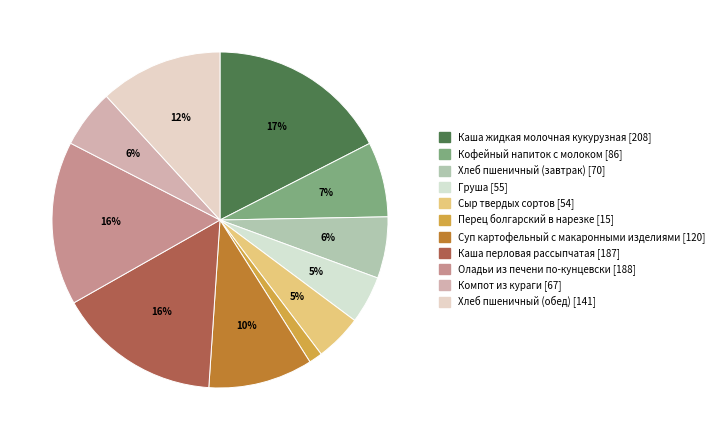

Which slice is the largest?

Каша жидкая молочная кукурузная